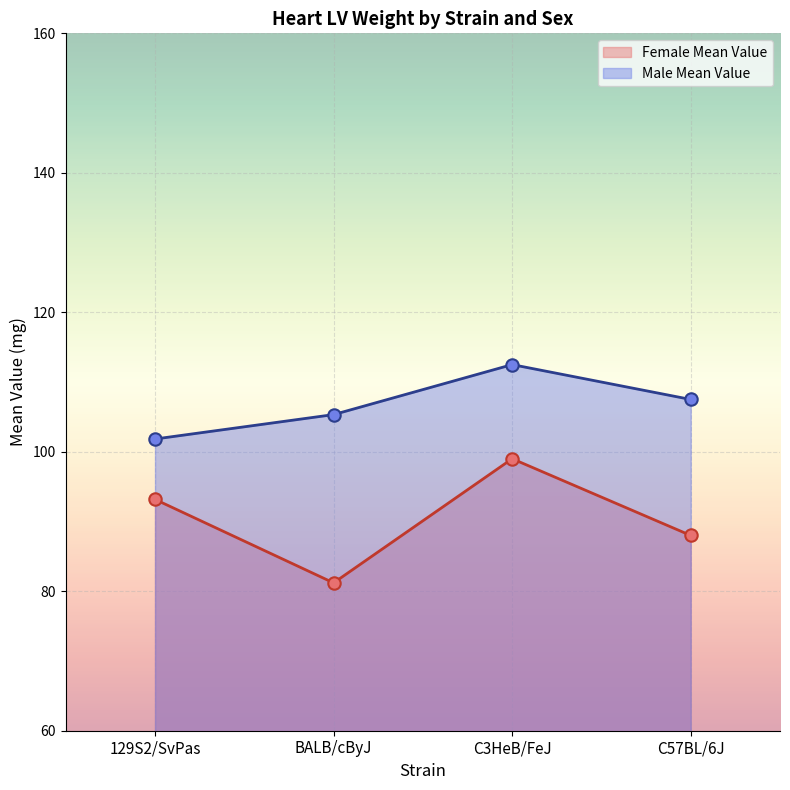

Approximately how many times larger is the value at C57BL/6J compared to 129S2/SvPas?

0.9